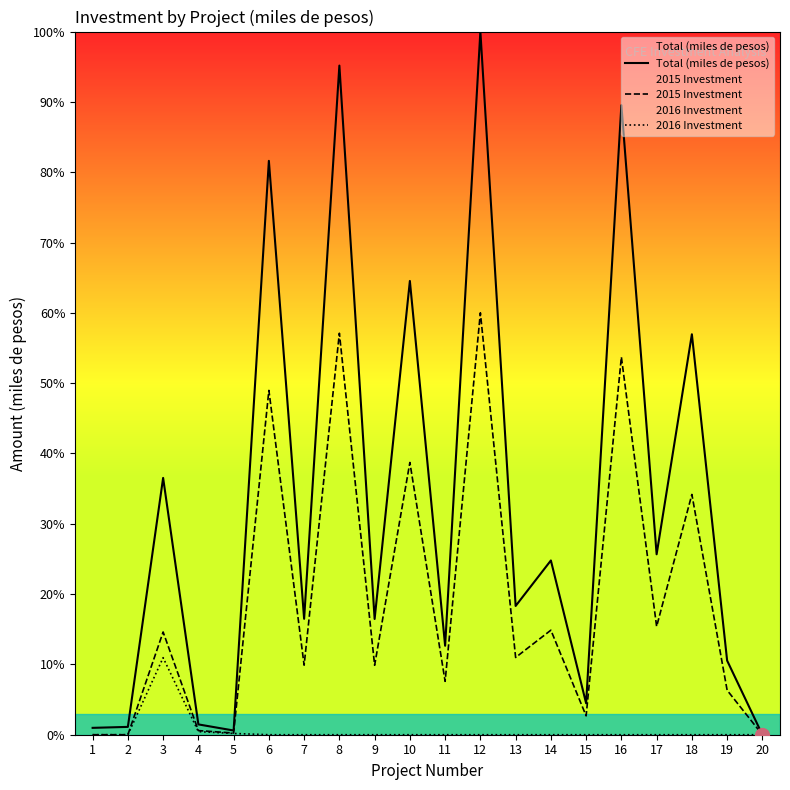

True or false: Total (miles de pesos) and 2016 Investment intersect in this chart.

False